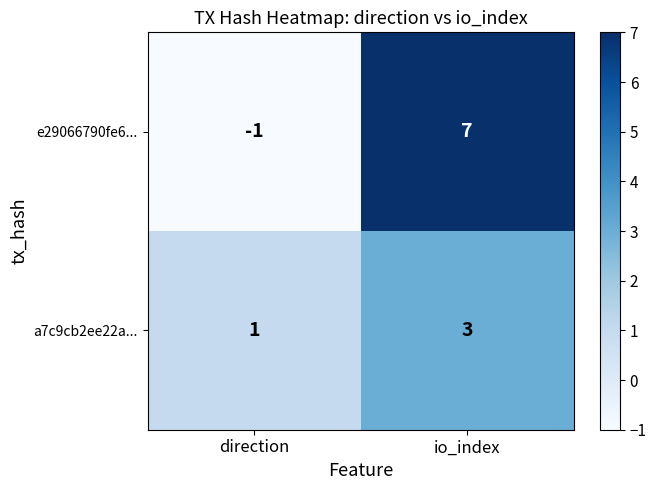

What is the difference between the e29066790fe6... values at direction and io_index?

8